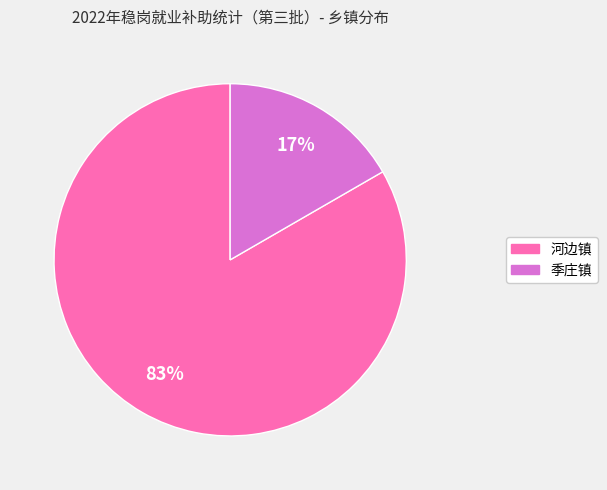

How many segments does this pie chart have?

2